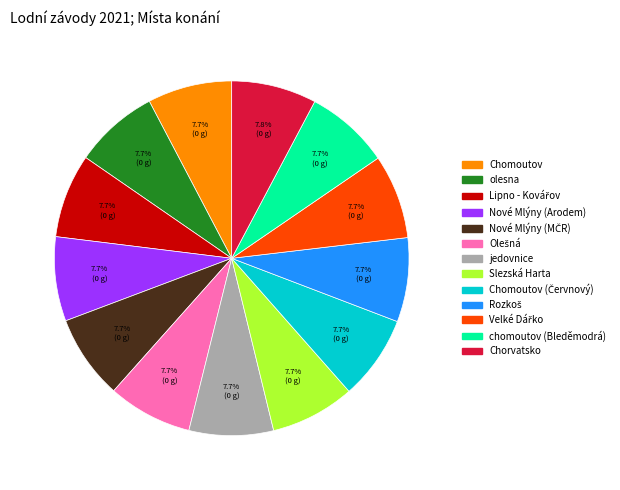

Is olesna the majority of the pie?

No